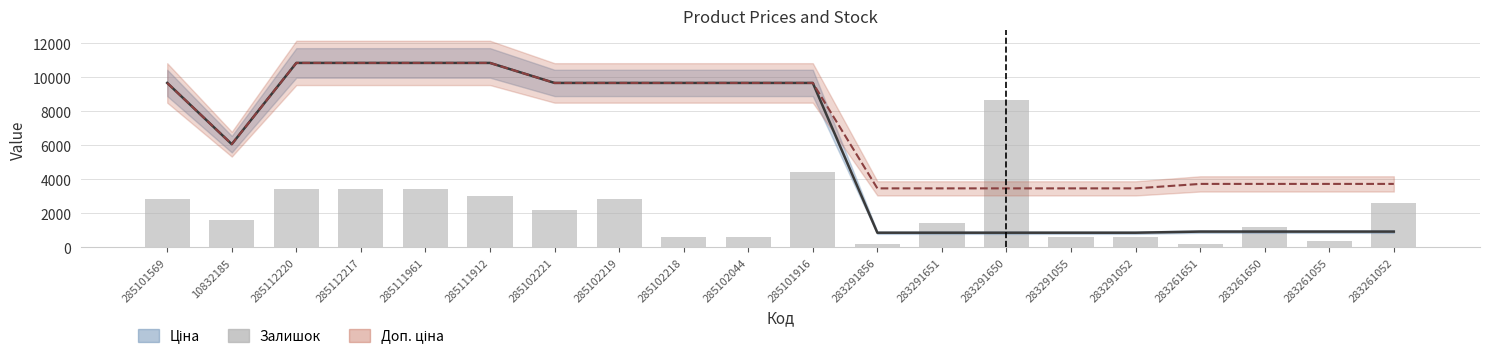

At which category does the chart reach its peak across all series?

285112220